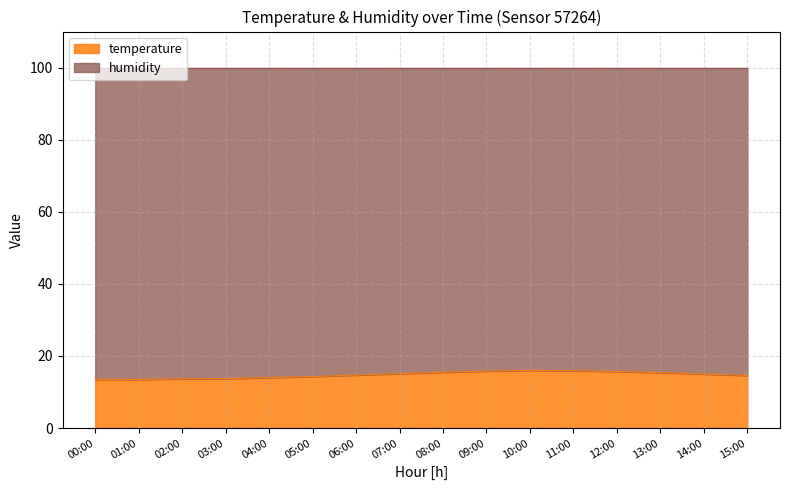

Reading right to left, extract all data points from this chart.

15:00=14.6	14:00=15.0	13:00=15.4	12:00=15.7	11:00=15.9	10:00=16.0	09:00=15.8	08:00=15.5	07:00=15.1	06:00=14.7	05:00=14.3	04:00=14.0	03:00=13.7	02:00=13.7	01:00=13.5	00:00=13.5